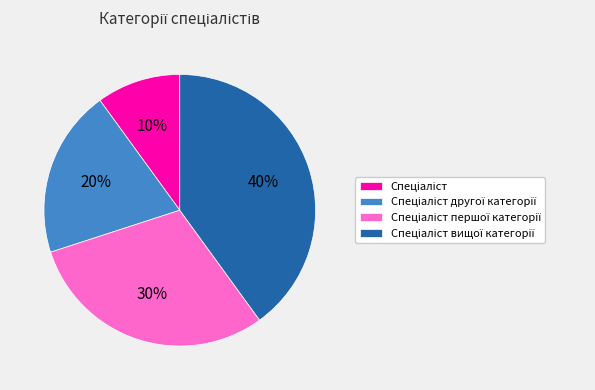

To the nearest percent, what is the average slice percentage?

25%